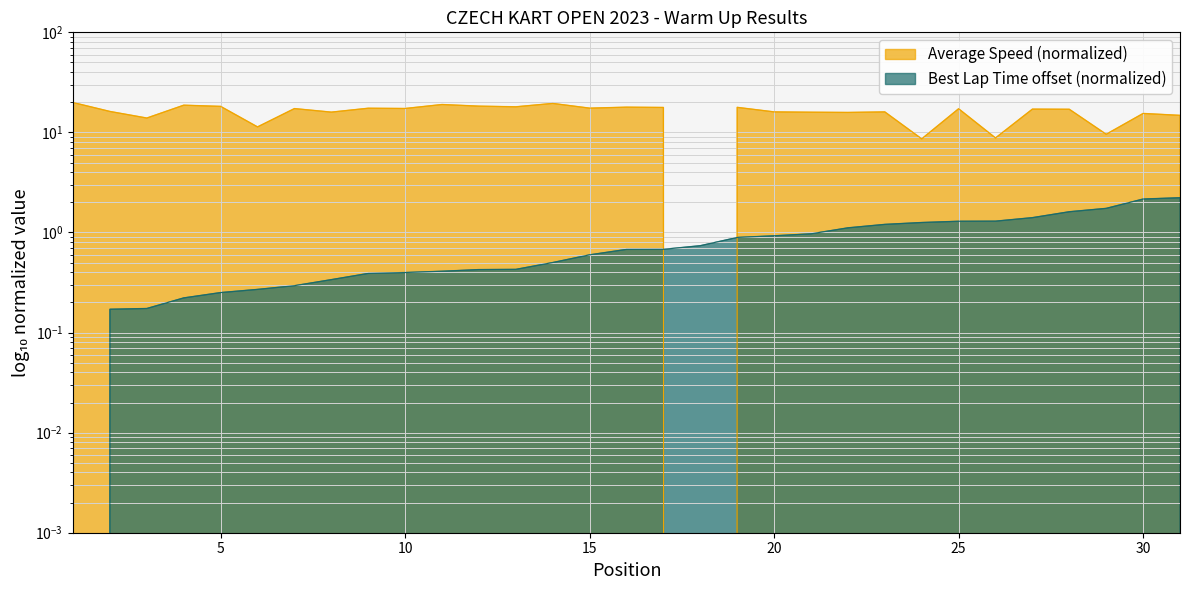

At how many categories does at least one series exceed 7?

30